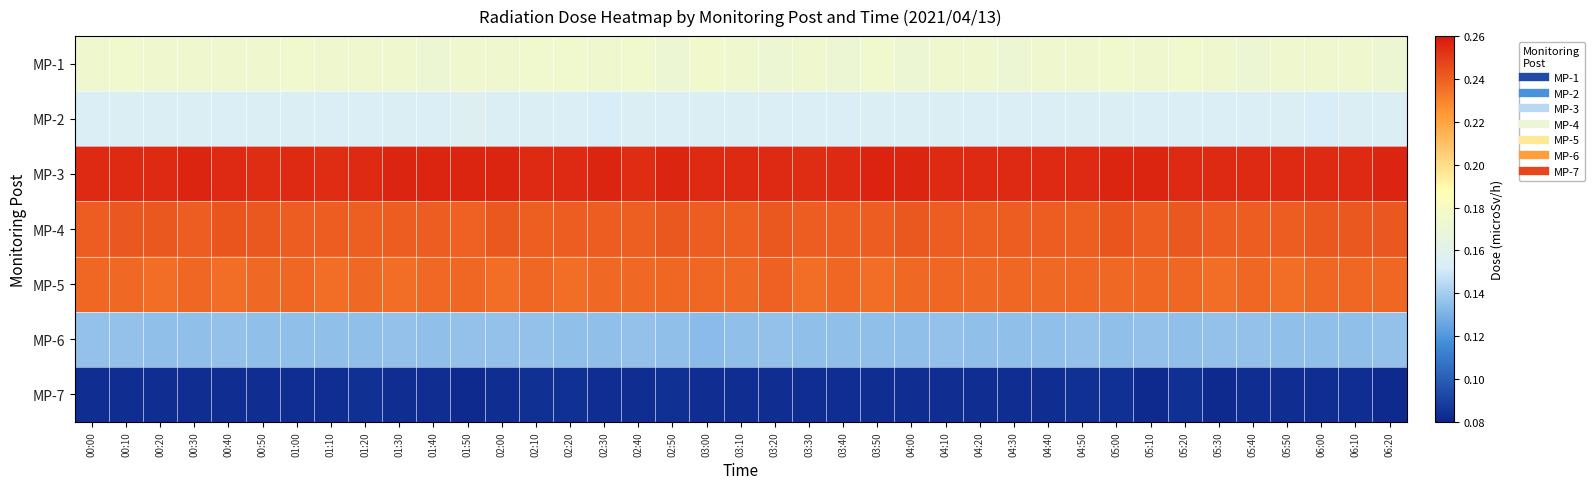

Which series has the largest total across all categories?

MP-3